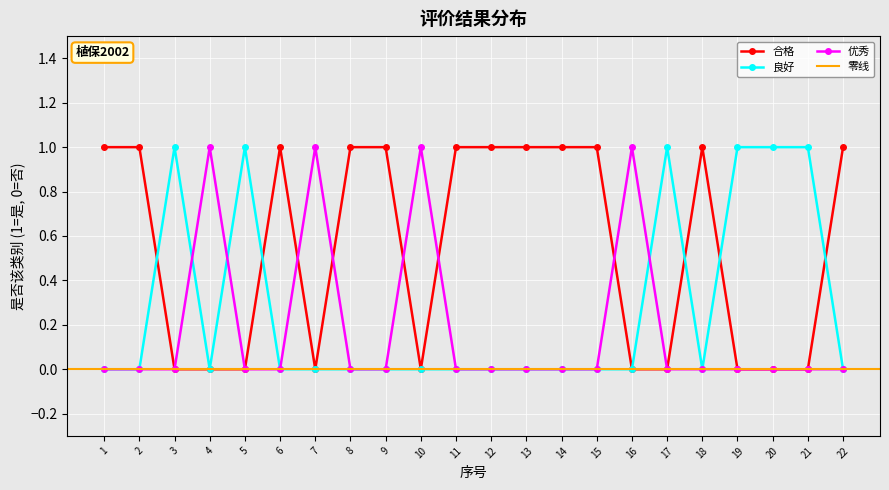

What is the difference between the maximum and second lowest values in the 良好 series?

1